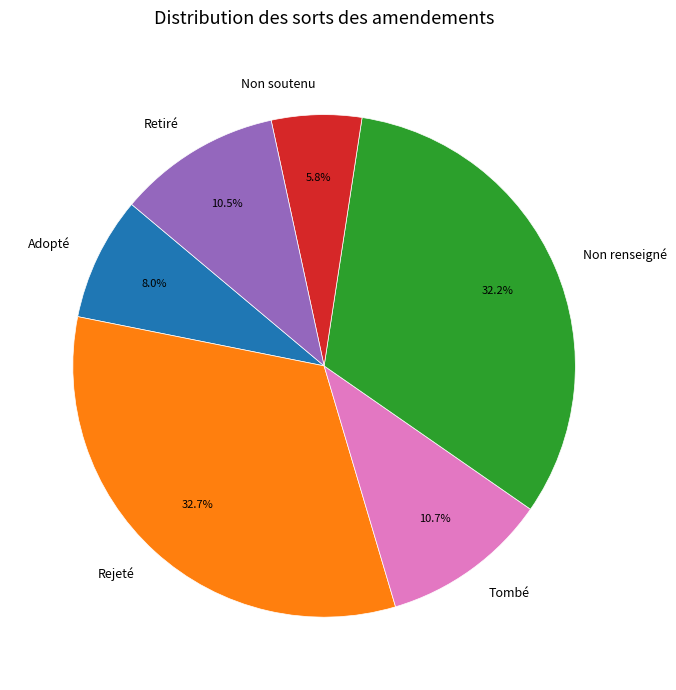

Do Non soutenu and Tombé together represent more than half of the pie?

No